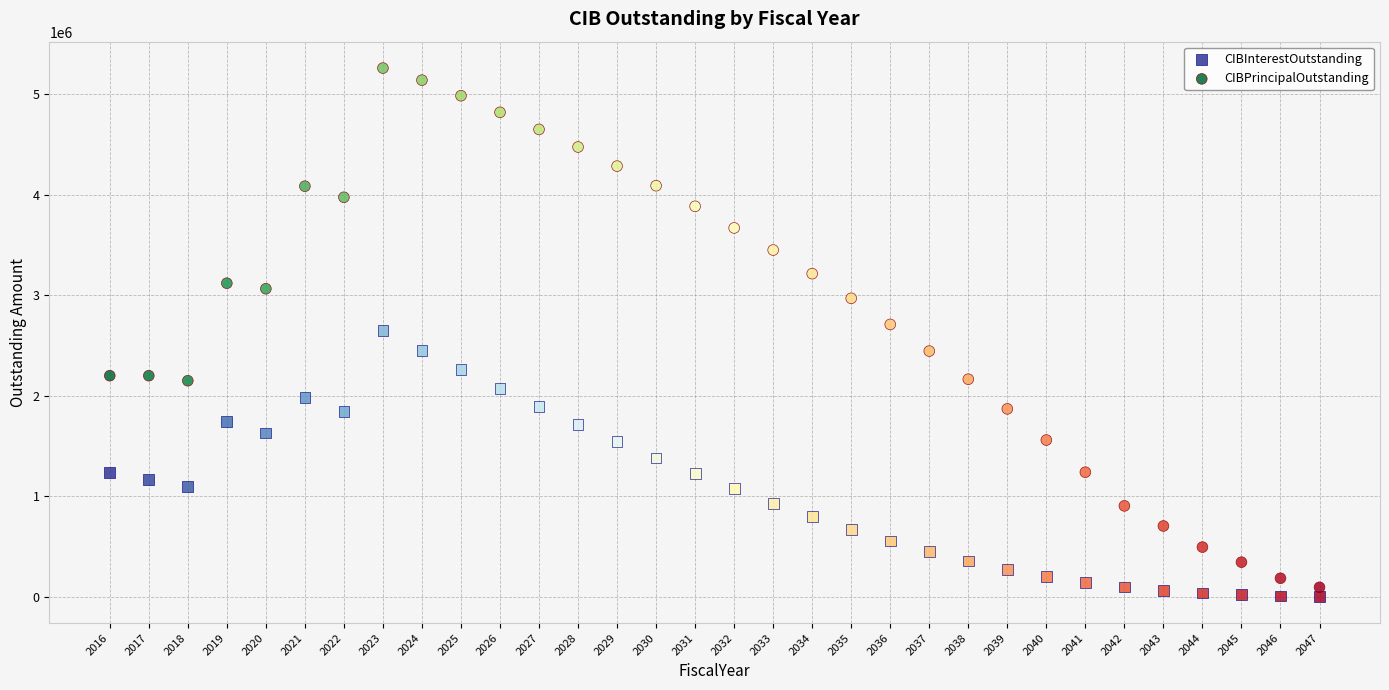

Across all data points, what is the range of X values (max minus min)?

31.0